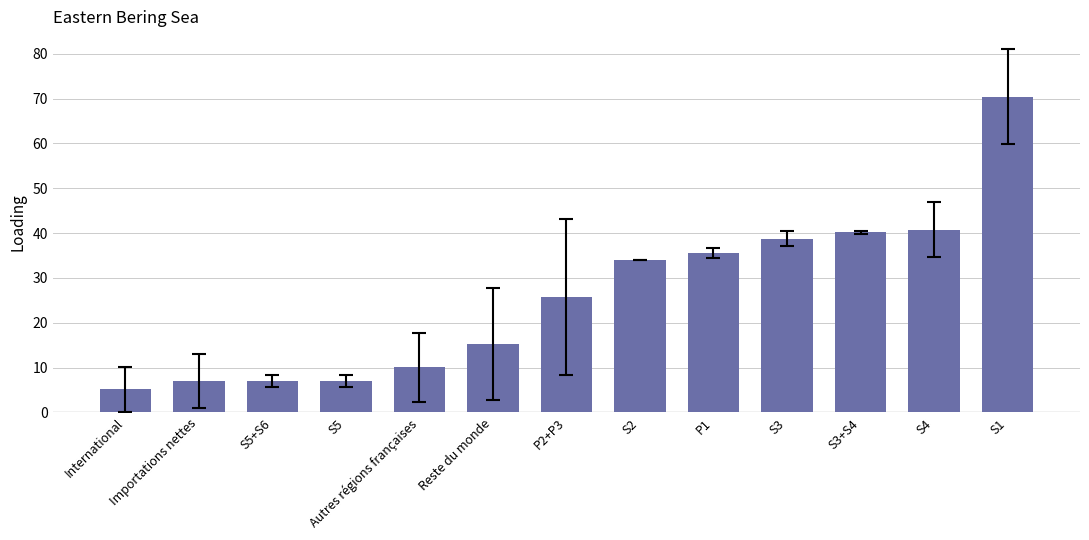

Which has a higher value, Autres régions françaises or P1?

P1